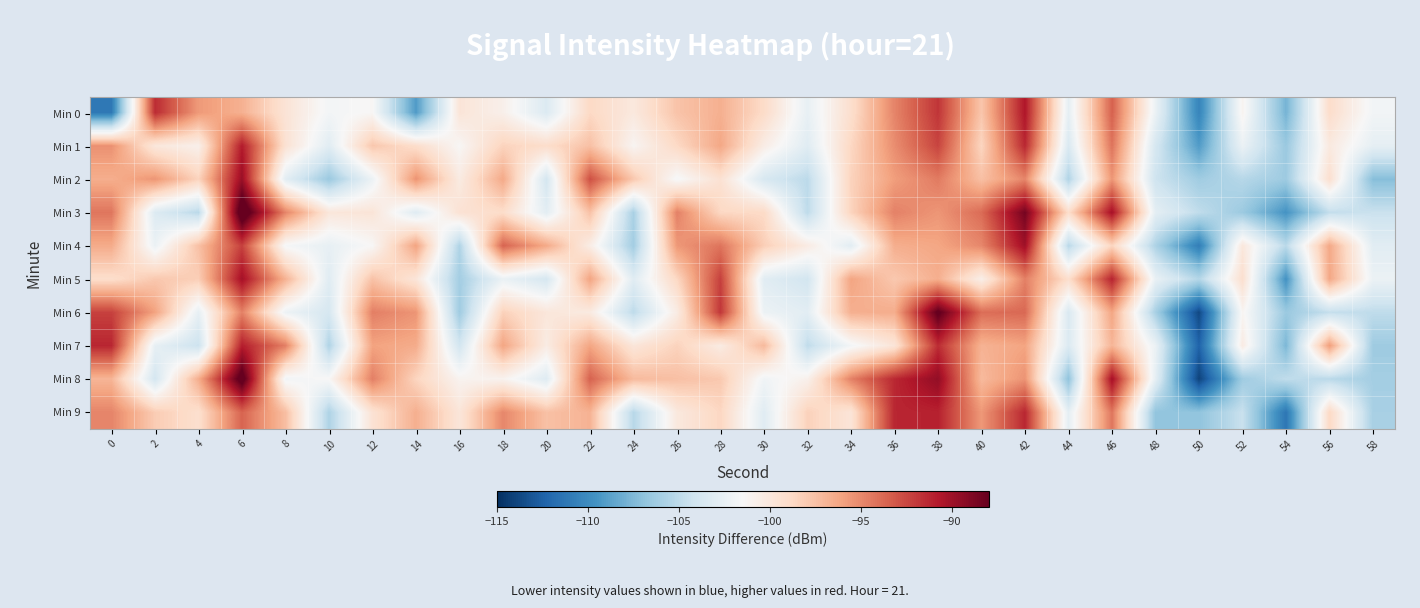

What is the difference between the highest and lowest values at 40?

6.8